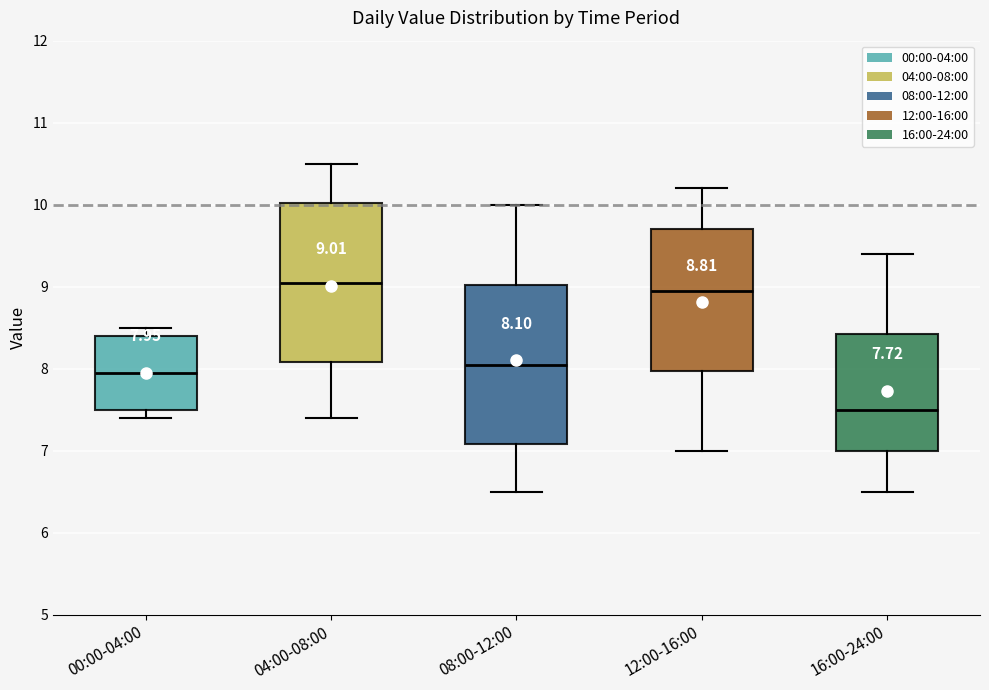

Which box has the highest median line?

04:00-08:00